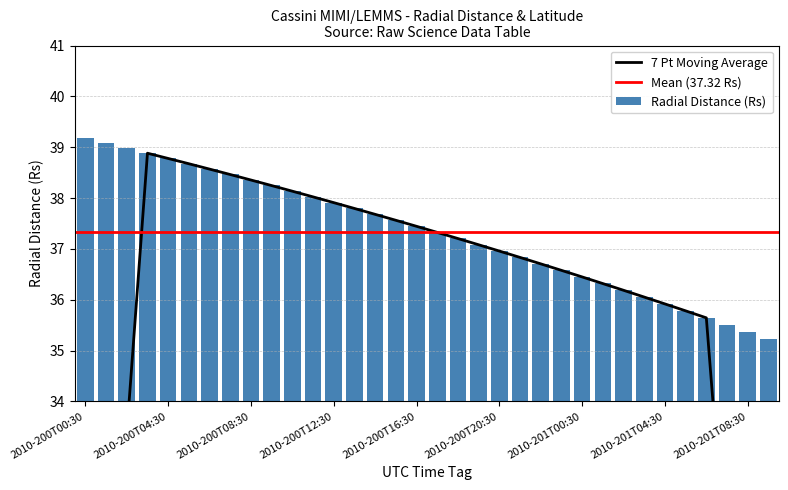

Reading left to right, transcribe all the data shown in this chart.

39.2	39.1	39.0	38.9	38.8	38.7	38.6	38.5	38.4	38.2	38.1	38.0	37.9	37.8	37.7	37.6	37.4	37.3	37.2	37.1	37.0	36.8	36.7	36.6	36.5	36.3	36.2	36.1	35.9	35.8	35.6	35.5	35.4	35.2